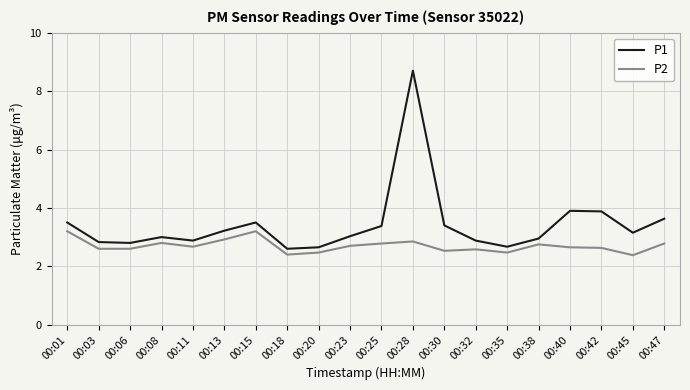

The value of P1 at 00:15 is 3.5. True or false?

True